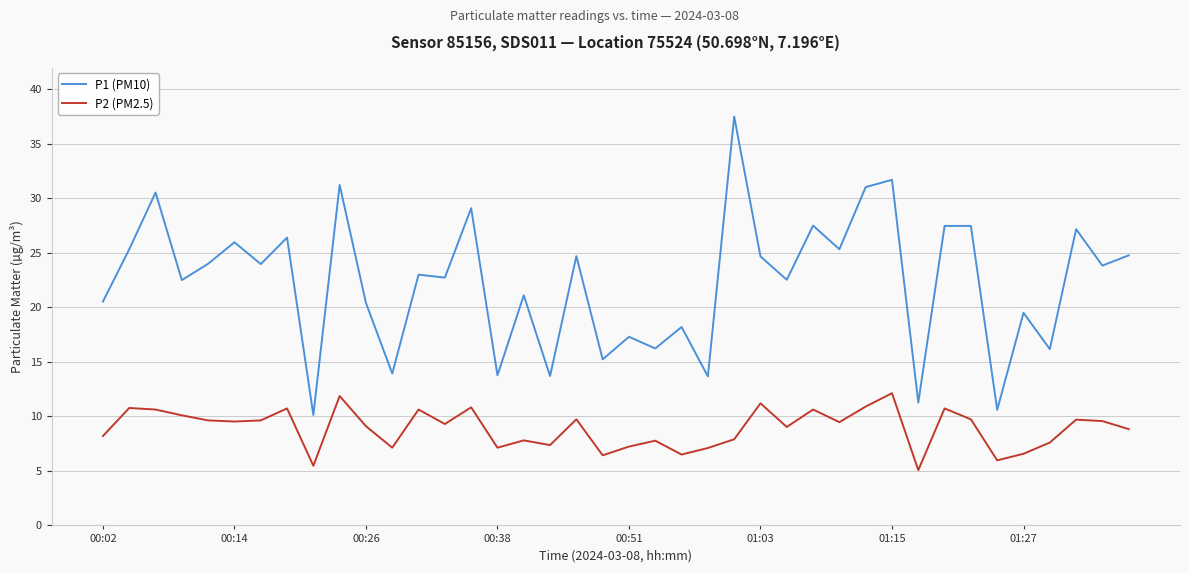

List the series in order of their peak value, highest first.

P1 (PM10), P2 (PM2.5)